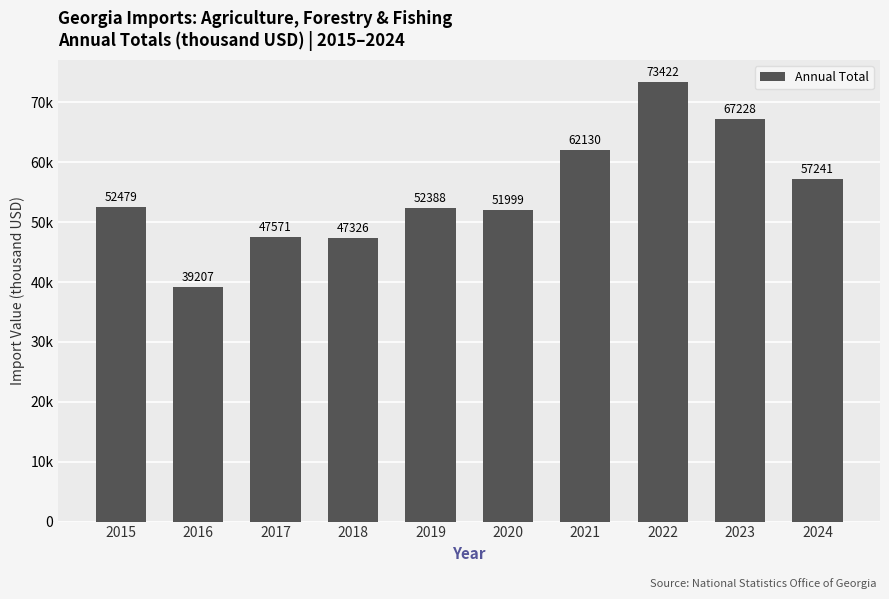

Rank the categories by value from highest to lowest.

2022, 2023, 2021, 2024, 2015, 2019, 2020, 2017, 2018, 2016